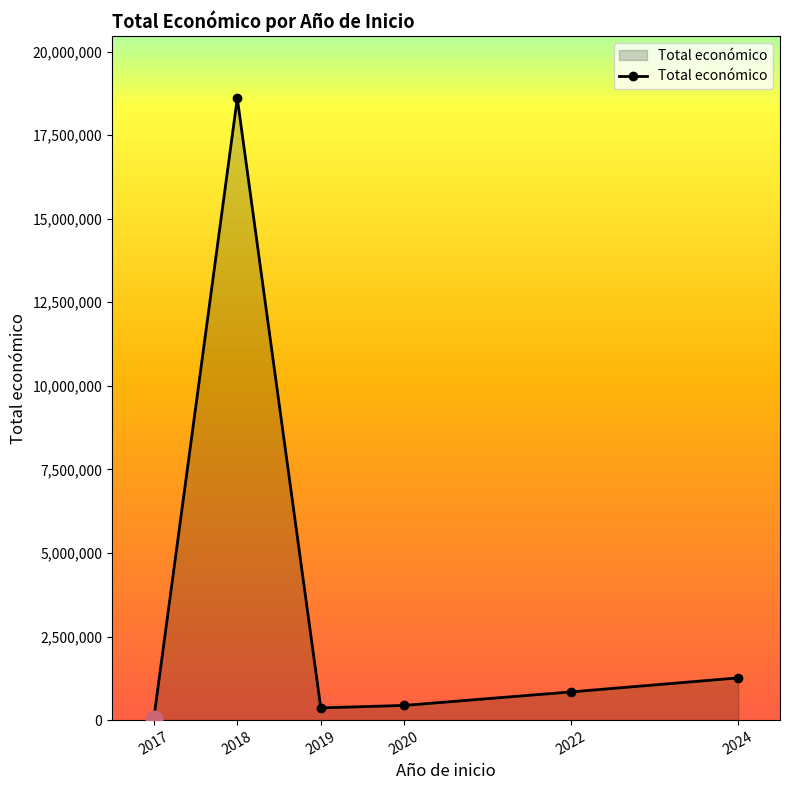

At which label is the value closest to 9324680?

2024